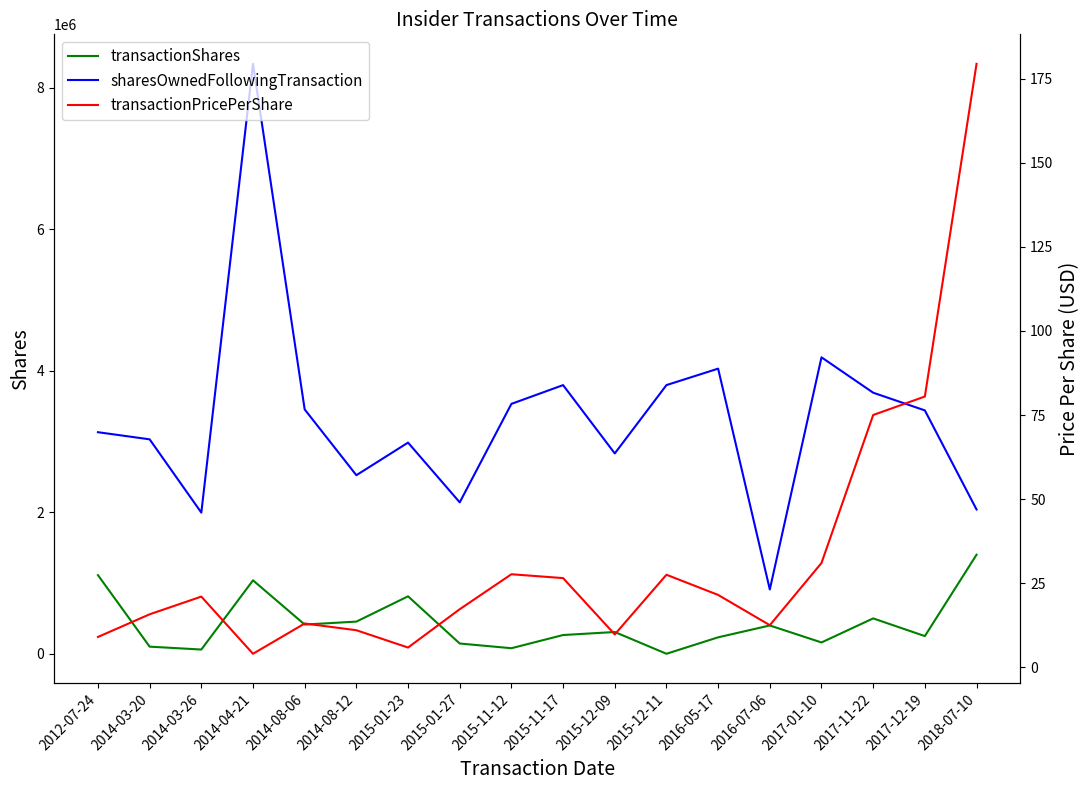

What is the label of the 17th point from the right?

2014-03-20